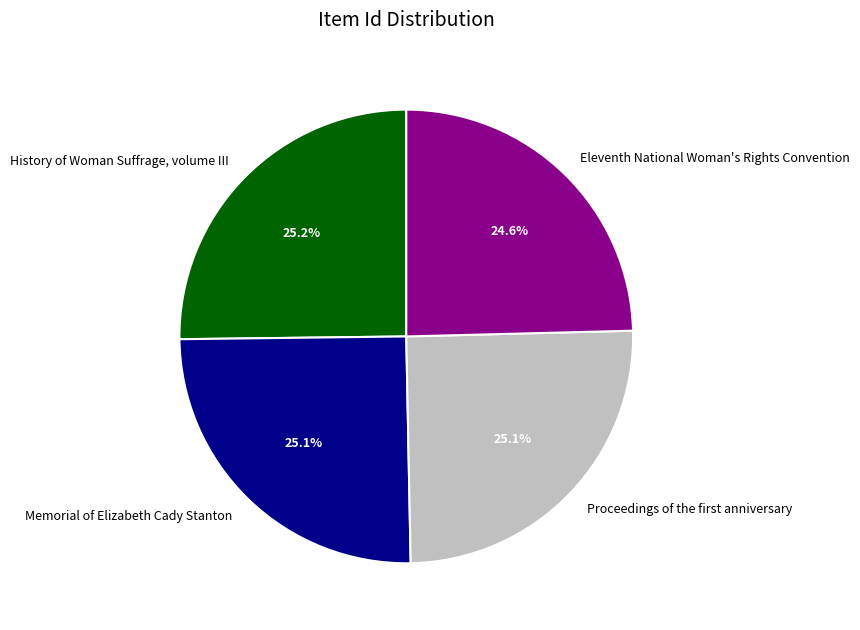

What portion of the pie excludes History of Woman Suffrage, volume III?

74.8%